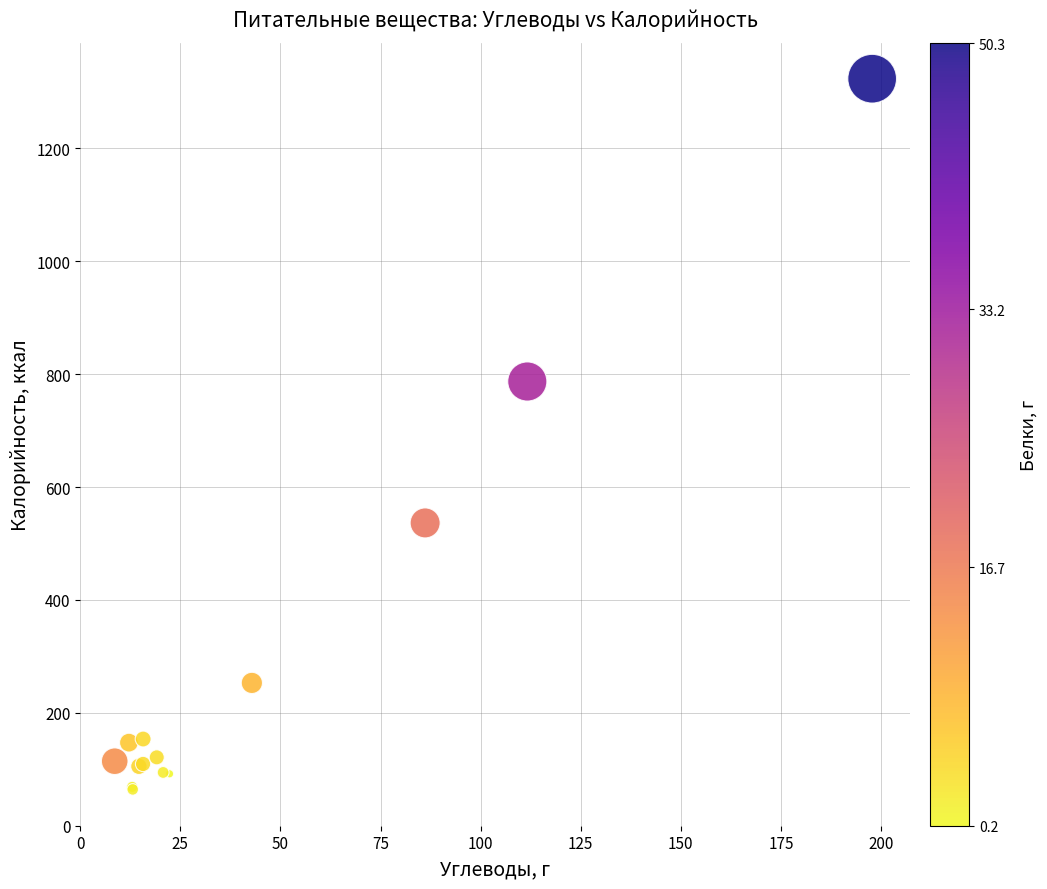

What Y value in the scatter plot is closest to 693?

787.0